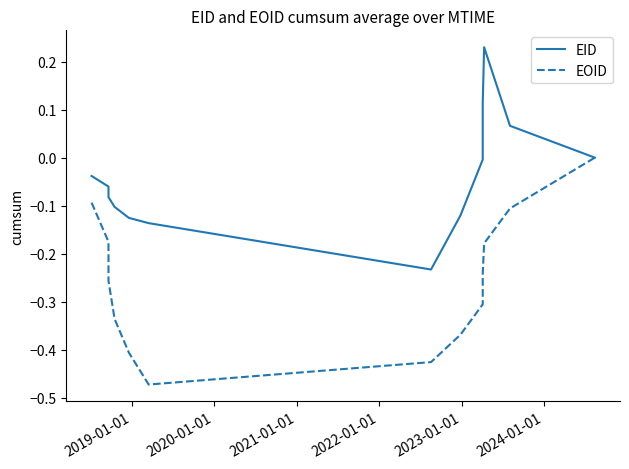

List the series in order of their overall mean, lowest first.

EOID, EID